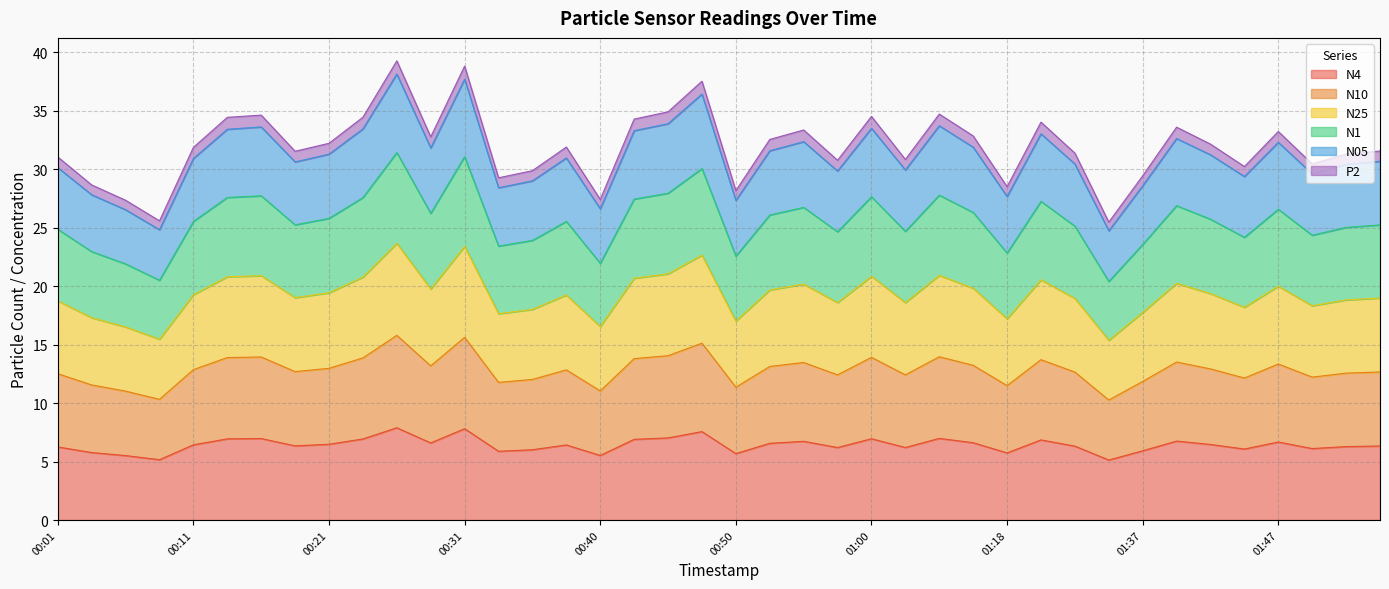

Which category has the lowest value in the N10 series?

01:34